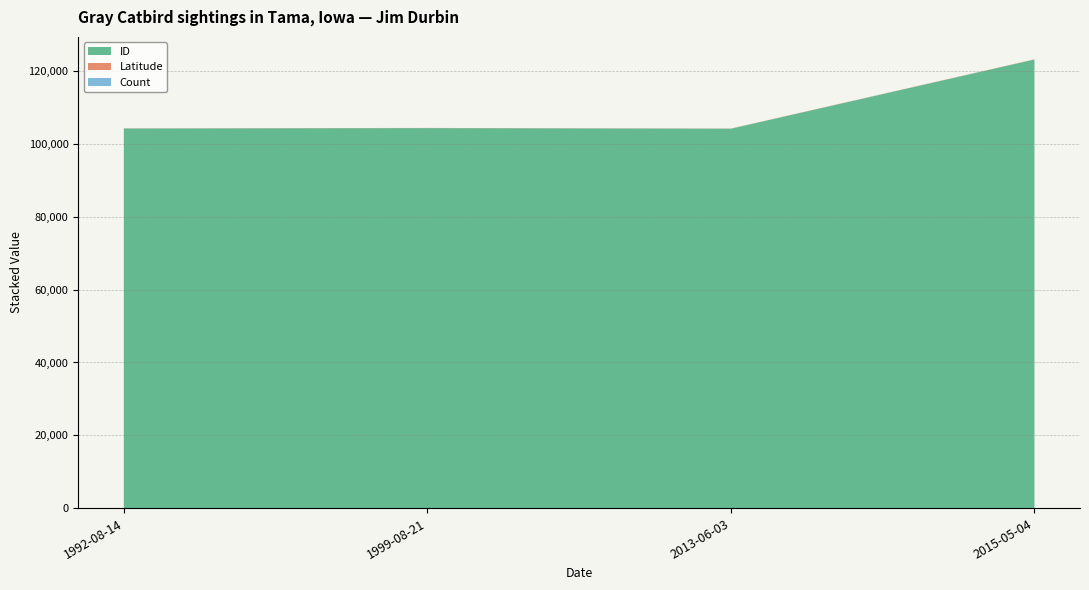

At which label is Latitude closest to 113782?

1999-08-21